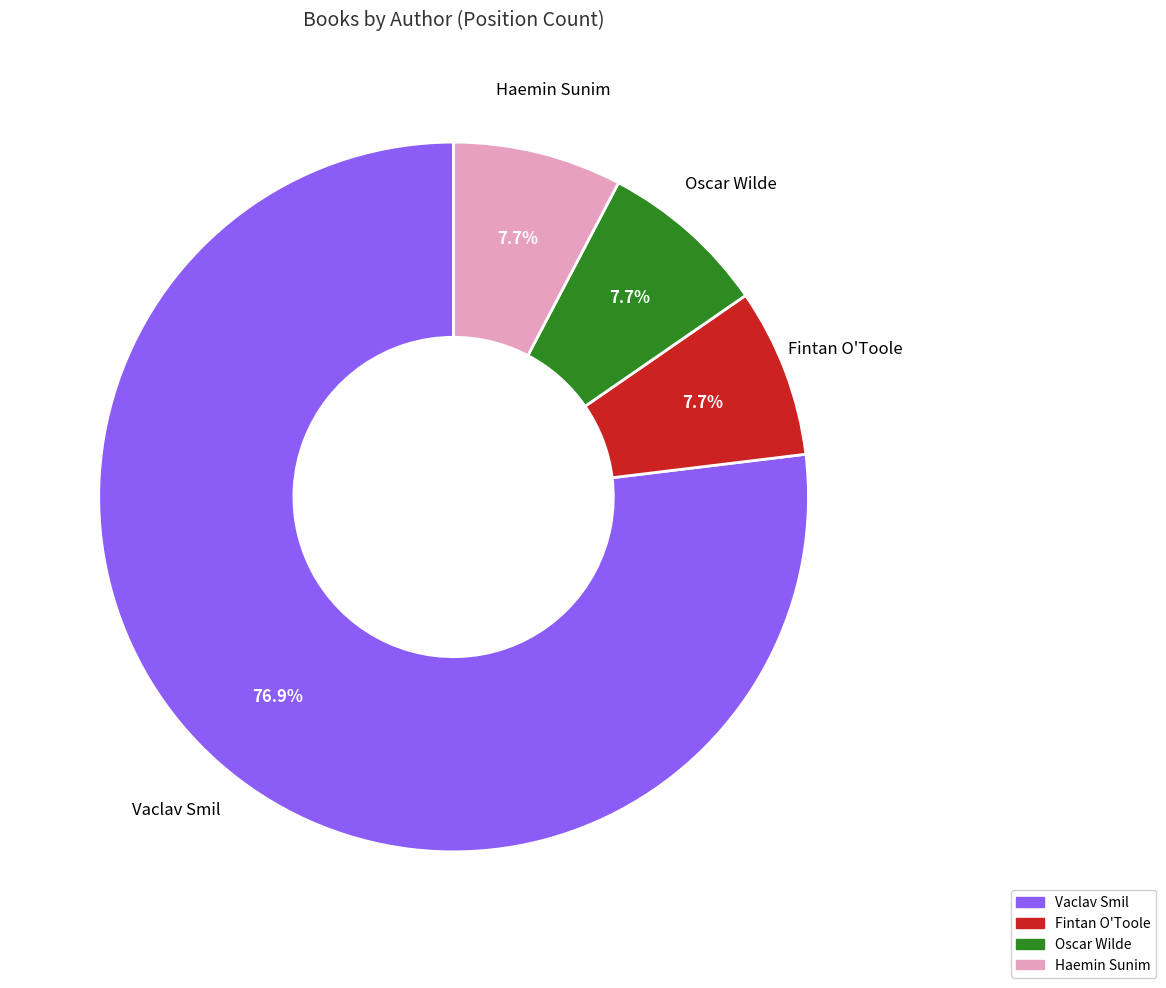

What percentage is the Vaclav Smil slice, to the nearest percent?

77%